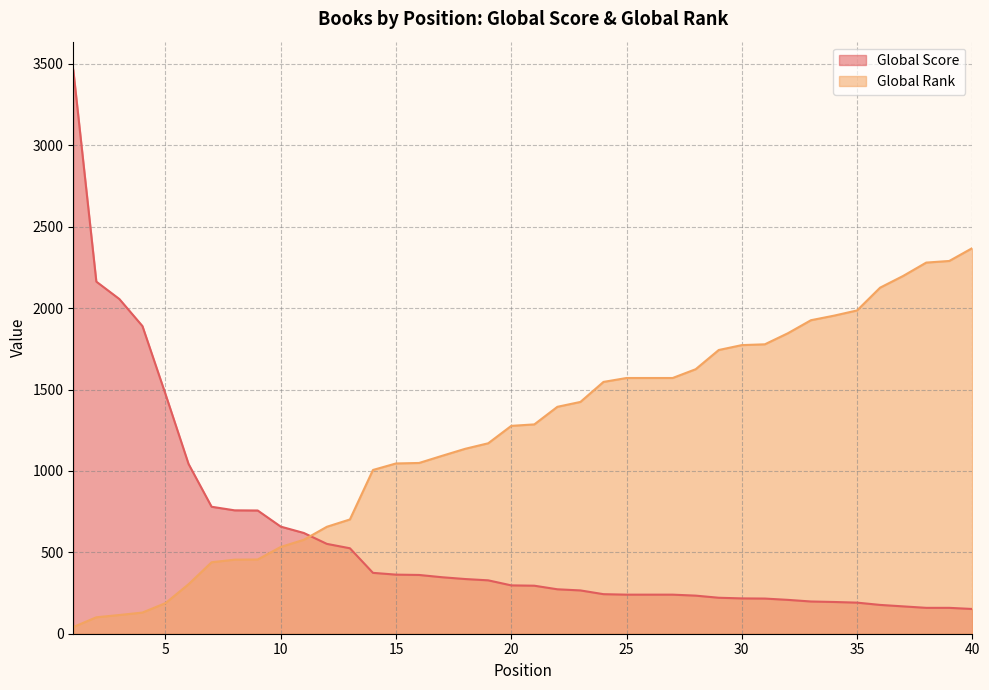

What is the value of the Global Score point at the 2nd from the left?

2163